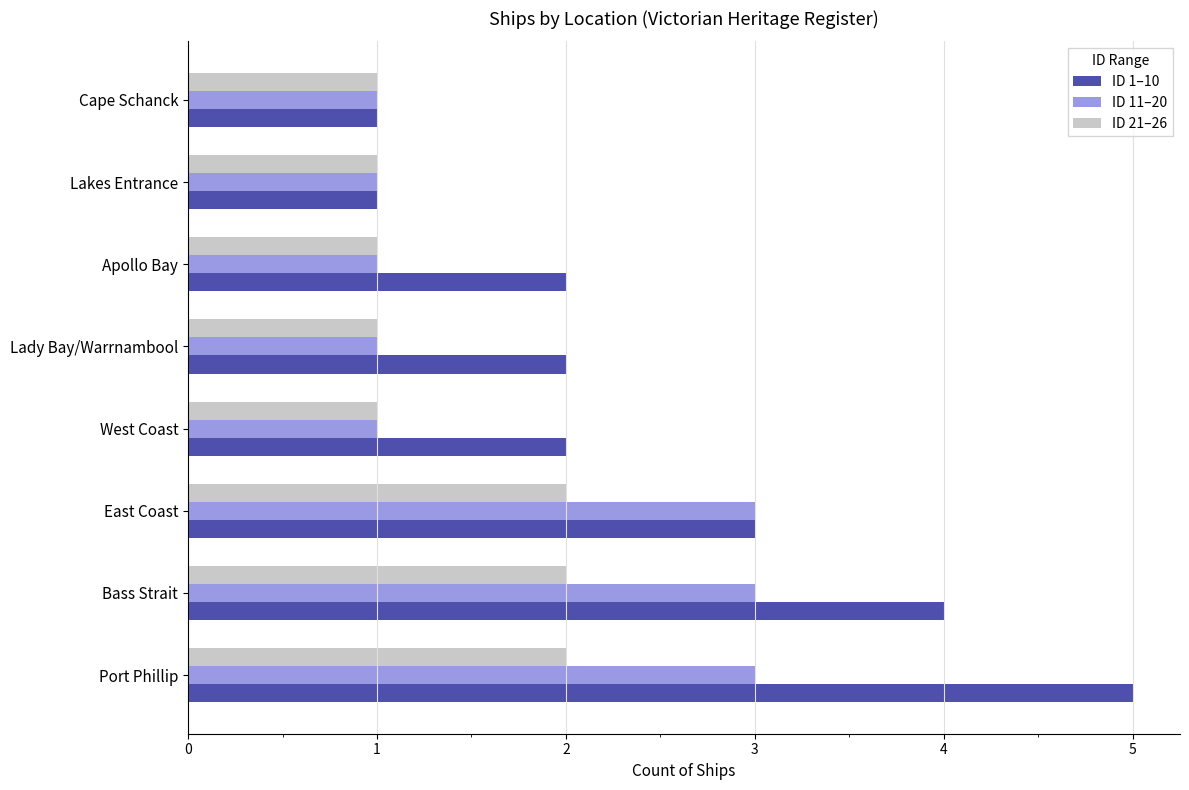

Where is ID 1–10 nearest to the value 3?

East Coast